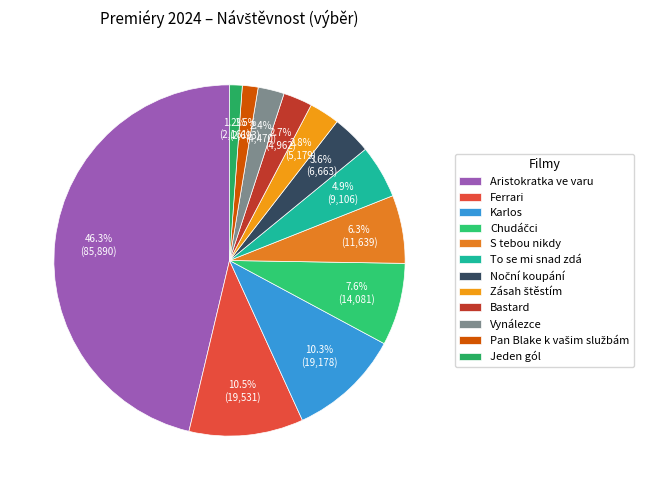

To the nearest percent, what is the difference between the largest and smallest slice percentages?

45%